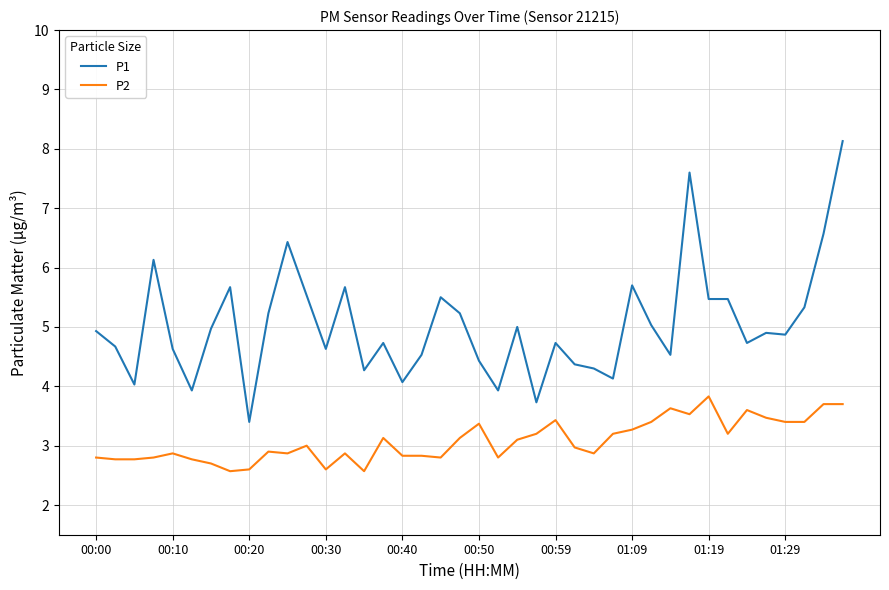

Rank the series by their maximum value, from highest to lowest.

P1, P2